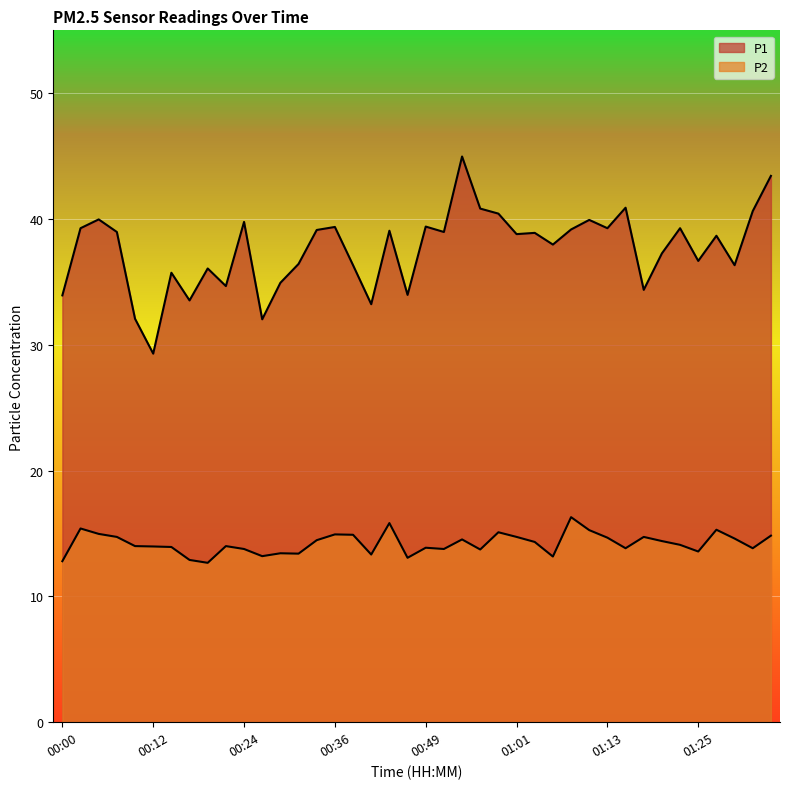

Reading left to right, list all the values displayed in this chart.

P1: 33.9	39.3	40.0	39.0	32.1	29.3	35.7	33.5	36.1	34.7	39.8	32.0	34.9	36.4	39.1	39.4	36.3	33.2	39.1	34.0	39.4	39.0	45.0	40.8	40.4	38.8	38.9	38.0	39.2	39.9	39.3	40.9	34.4	37.3	39.3	36.7	38.7	36.3	40.6	43.4
P2: 12.8	15.4	15.0	14.7	14.0	14.0	13.9	12.9	12.7	14.0	13.8	13.2	13.4	13.4	14.5	14.9	14.9	13.3	15.8	13.1	13.9	13.8	14.5	13.7	15.1	14.7	14.3	13.2	16.3	15.3	14.7	13.8	14.7	14.4	14.1	13.6	15.3	14.6	13.8	14.8